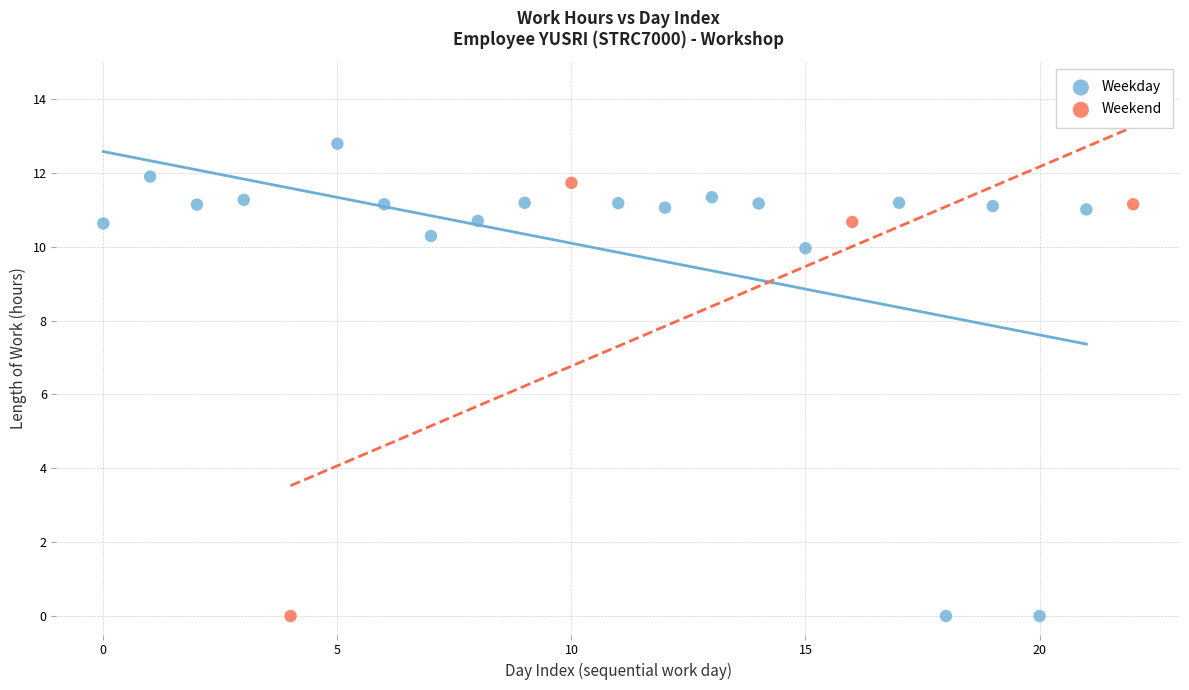

Which series contains the highest Y value?

Weekday